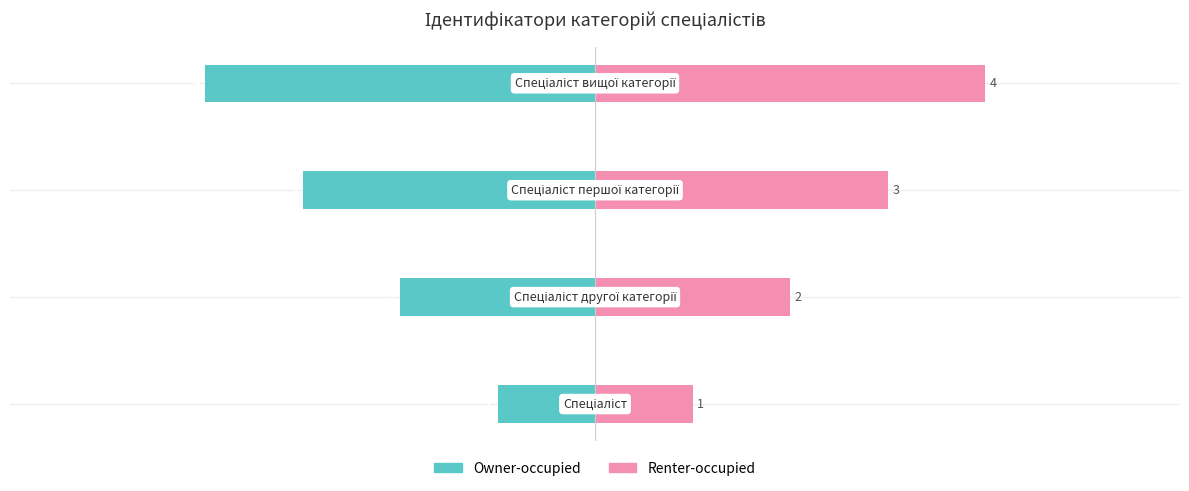

What is the value of the Renter-occupied bar at the 1st from the left?

1